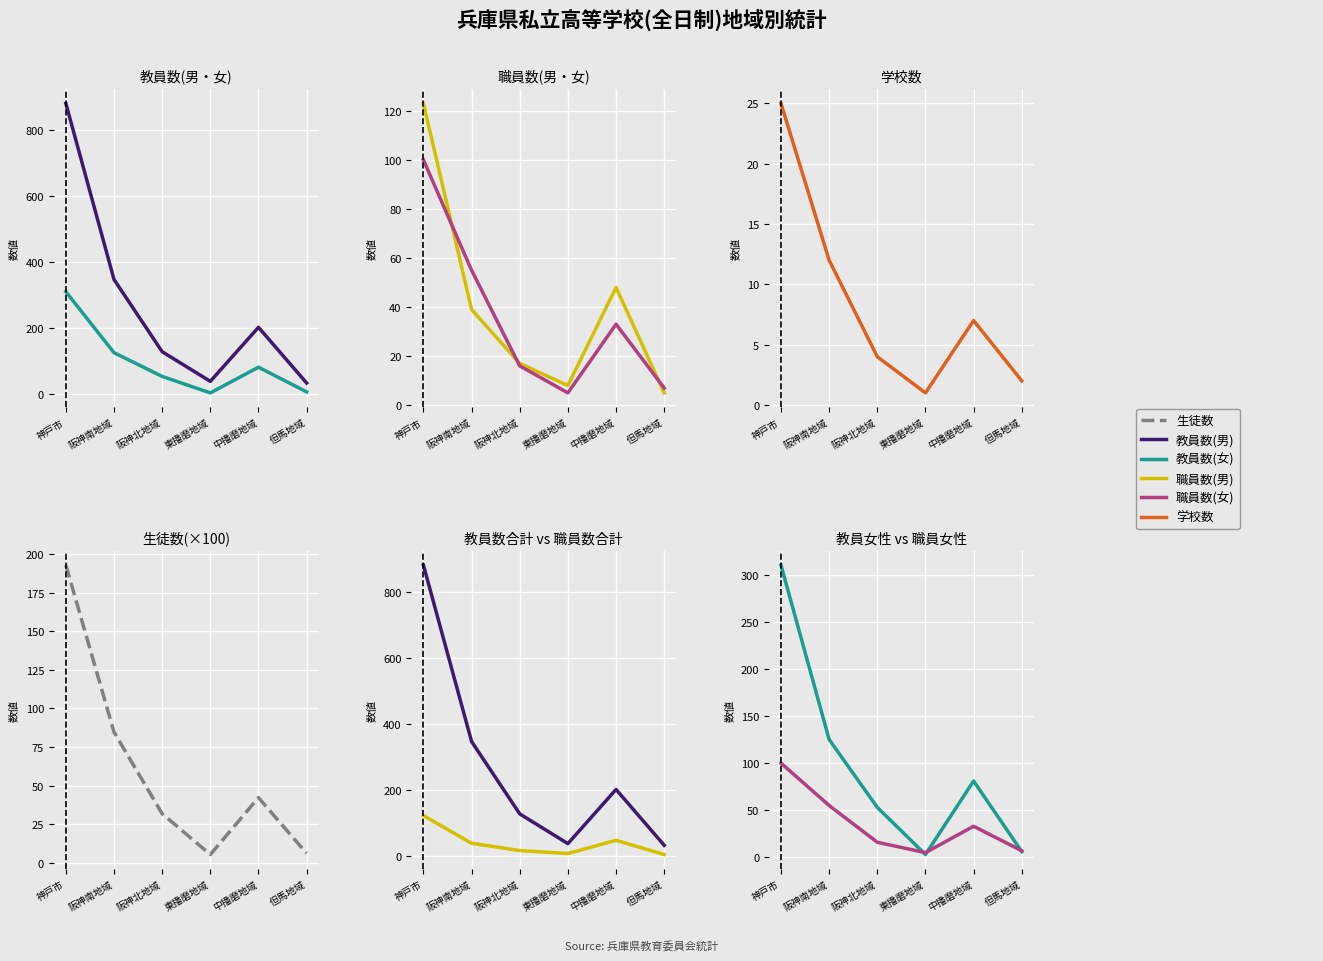

Is the value of 生徒数 at 阪神南地域 greater than the value of 職員数(男) at 東播磨地域?

Yes